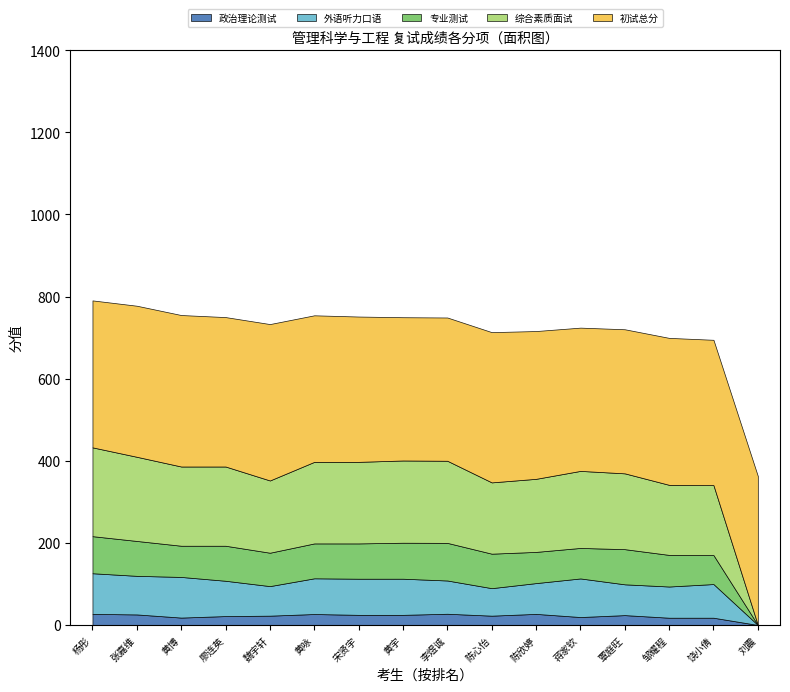

Reading left to right, what are all the values shown in this chart?

初试总分: 358.0	368.0	369.0	364.0	381.0	357.0	354.0	349.0	349.0	366.0	360.0	349.0	351.0	358.0	354.0	363.0
政治理论测试: 27.0	25.7	18.0	21.7	22.7	26.7	24.7	24.7	27.3	22.7	27.0	19.3	24.0	17.7	17.7	0.0
外语听力口语: 99.0	94.0	99.0	86.0	72.0	87.0	88.0	88.0	81.0	67.0	75.0	94.0	75.0	76.0	82.0	0.0
专业测试: 90.3	85.0	76.0	85.3	81.3	85.0	86.0	87.7	91.7	84.0	76.0	74.3	85.7	77.0	70.7	0.0
综合素质面试: 216.3	205.0	193.0	193.0	176.0	198.7	198.7	200.3	200.0	173.7	178.0	187.7	184.7	170.7	170.3	0.0